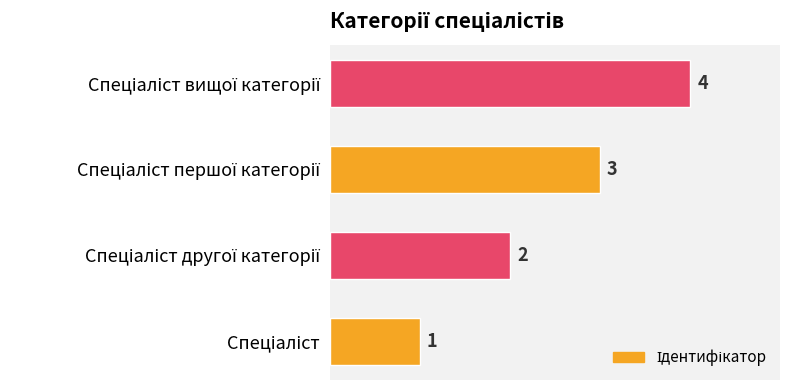

What is the difference between the maximum and minimum values?

3